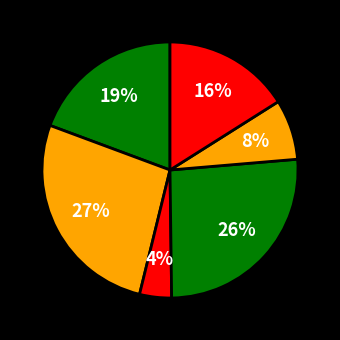

How many segments does this pie chart have?

6